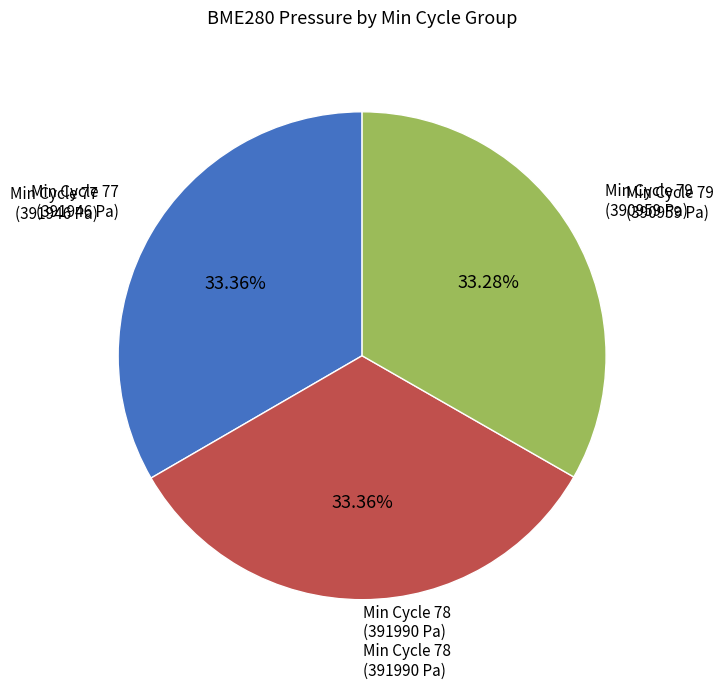

Does any single category account for the majority?

No